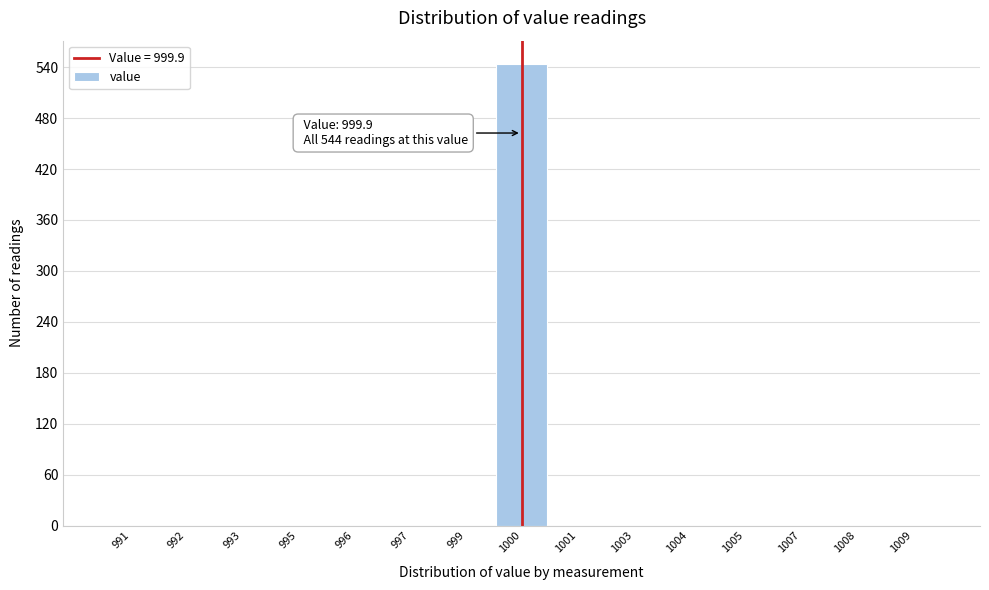

Reading left to right, transcribe all the data shown in this chart.

991=0	992=0	993=0	995=0	996=0	997=0	999=0	1000=544	1001=0	1003=0	1004=0	1005=0	1007=0	1008=0	1009=0